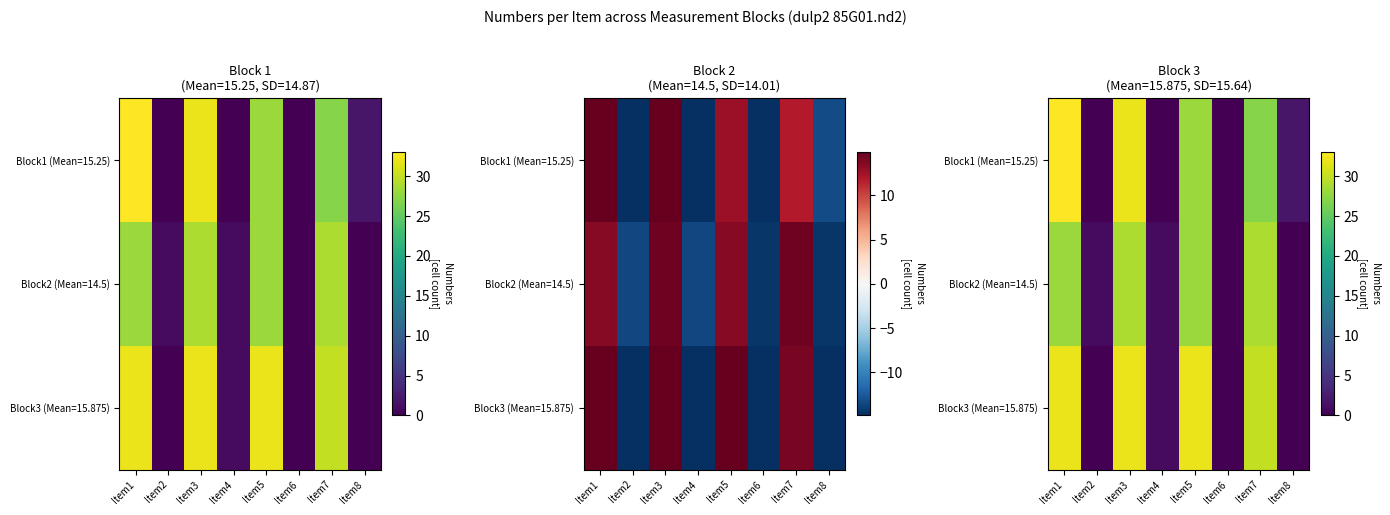

Which series has the largest range (max minus min)?

Block1 (Mean=15.25)